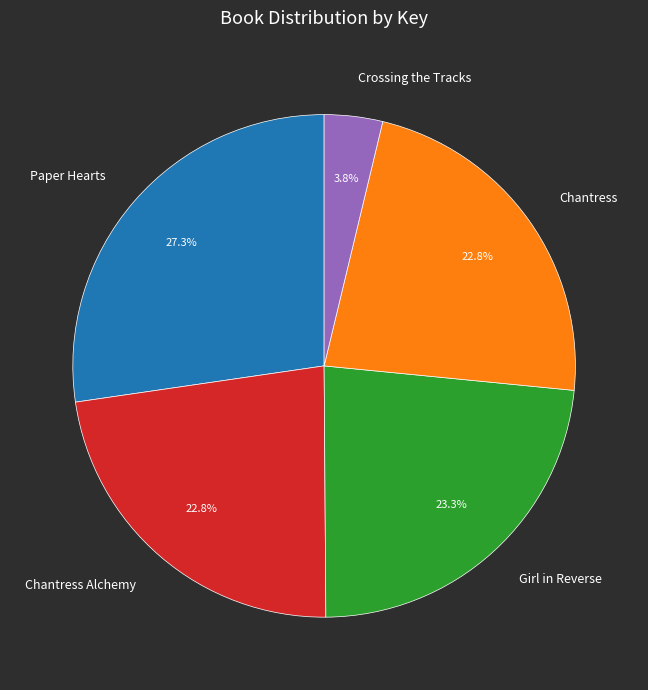

Approximately how many times larger is the value at Paper Hearts compared to Chantress?

1.2